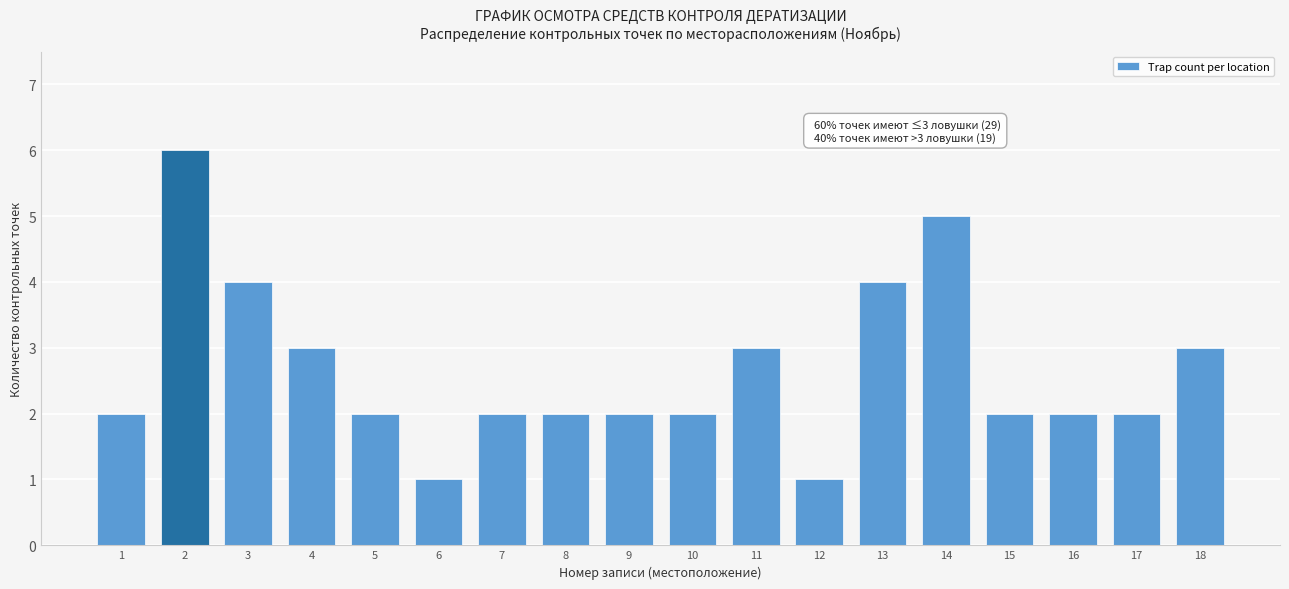

Reading right to left, transcribe all the data shown in this chart.

18=3	17=2	16=2	15=2	14=5	13=4	12=1	11=3	10=2	9=2	8=2	7=2	6=1	5=2	4=3	3=4	2=6	1=2